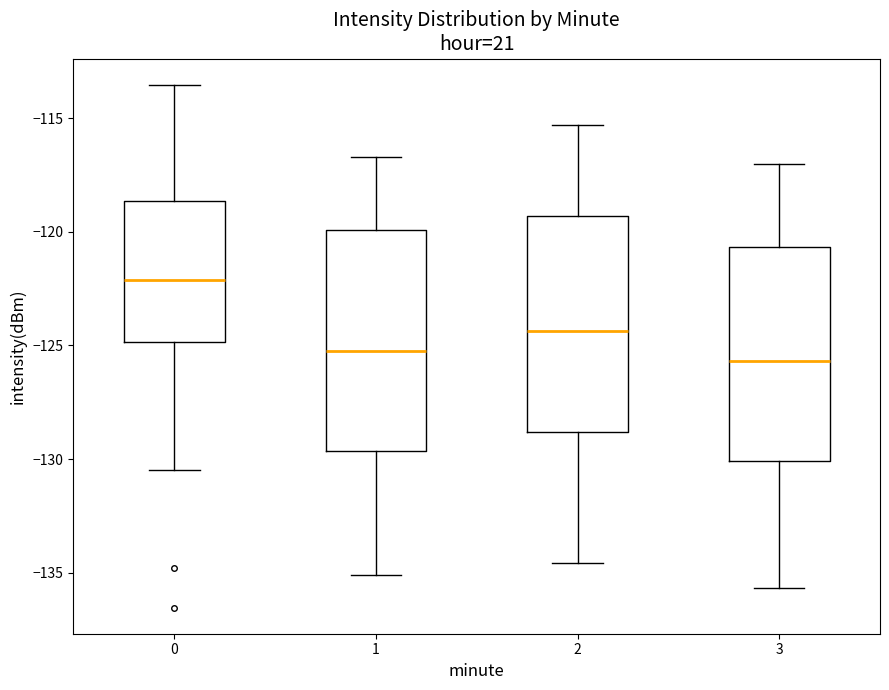

Where does the lower whisker of the box at x = 0 end on the y-axis? The values are not printed on the chart, so give them approximately, as read against the axis.

-130.5